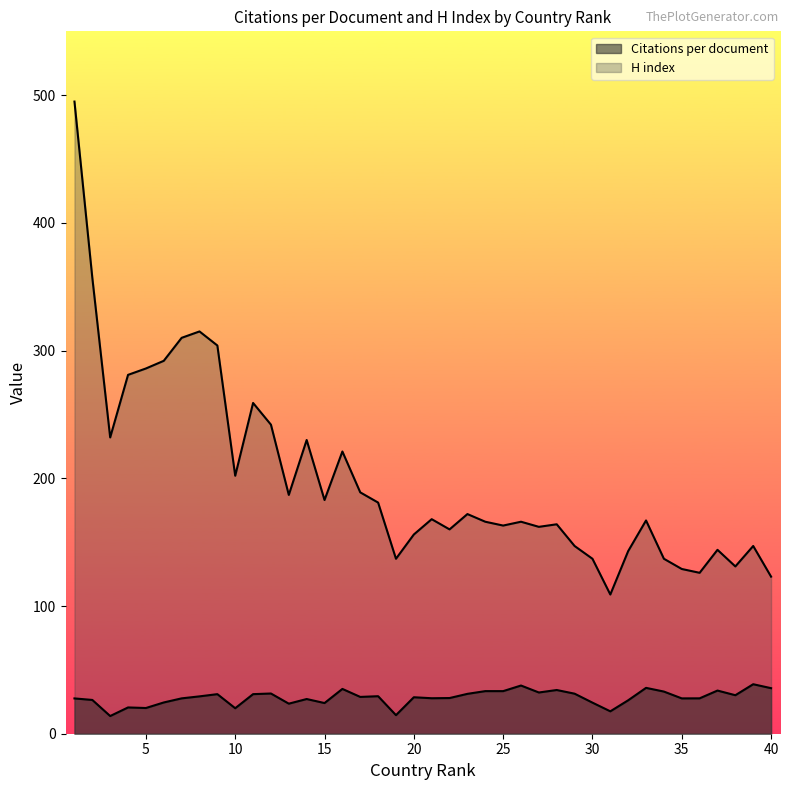

At 39, list the series in order from largest to smallest.

H index, Citations per document